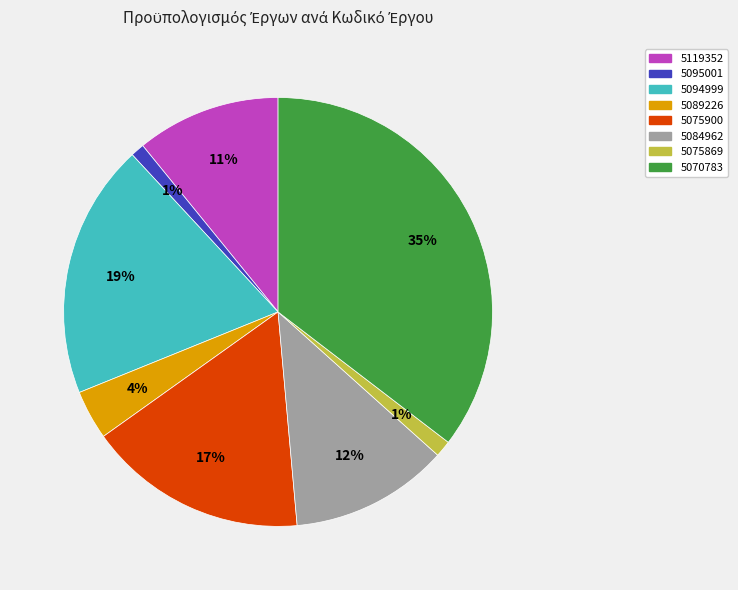

To the nearest percent, what portion does 5075900 represent?

17%